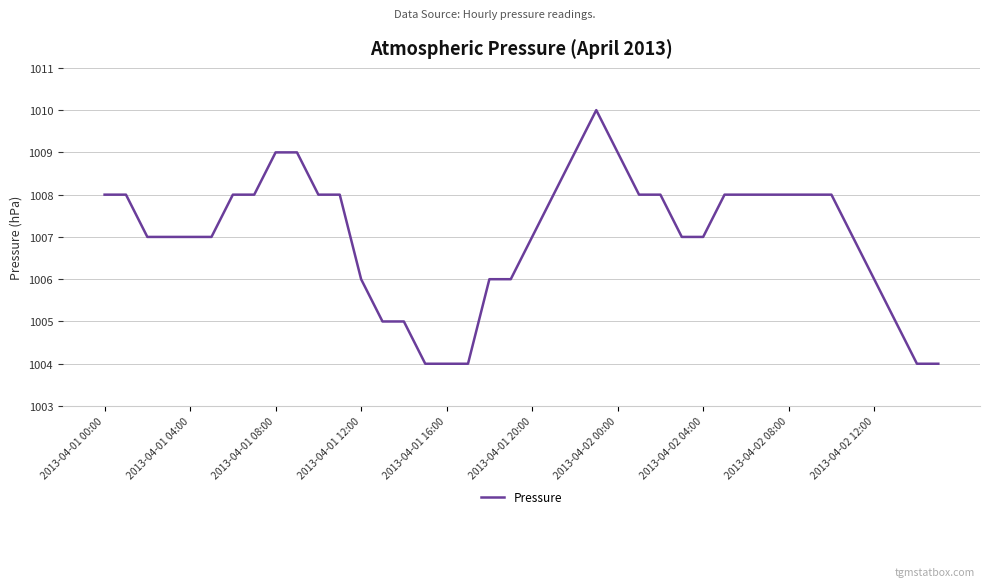

What is the smallest value displayed?

1004